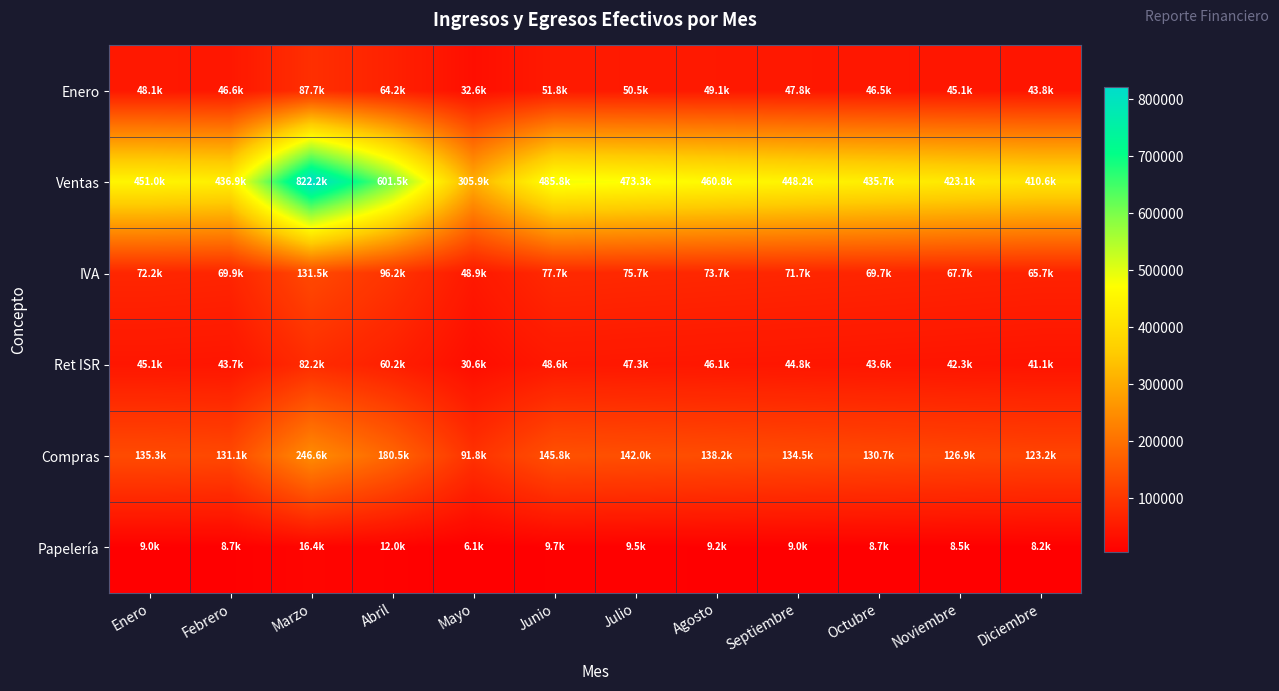

Which has a higher value, Mayo or Septiembre?

Septiembre